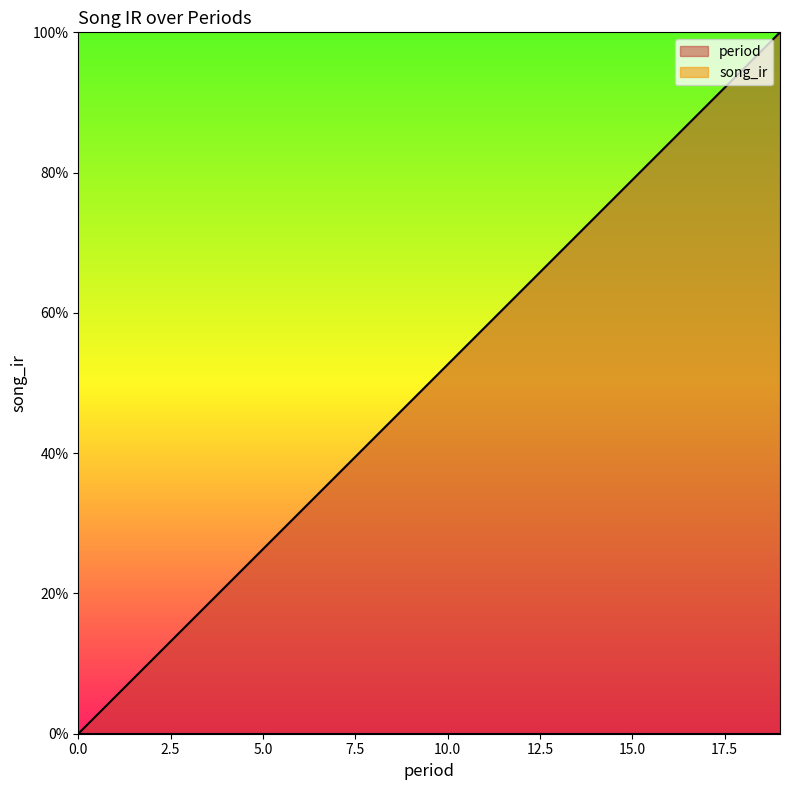

The chart shows a value of 1.0 at 19. True or false?

True